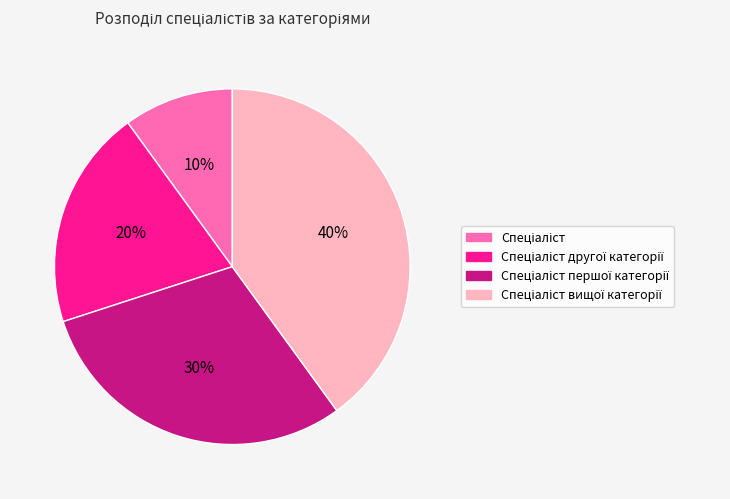

Is there any slice that represents more than half of the pie?

No